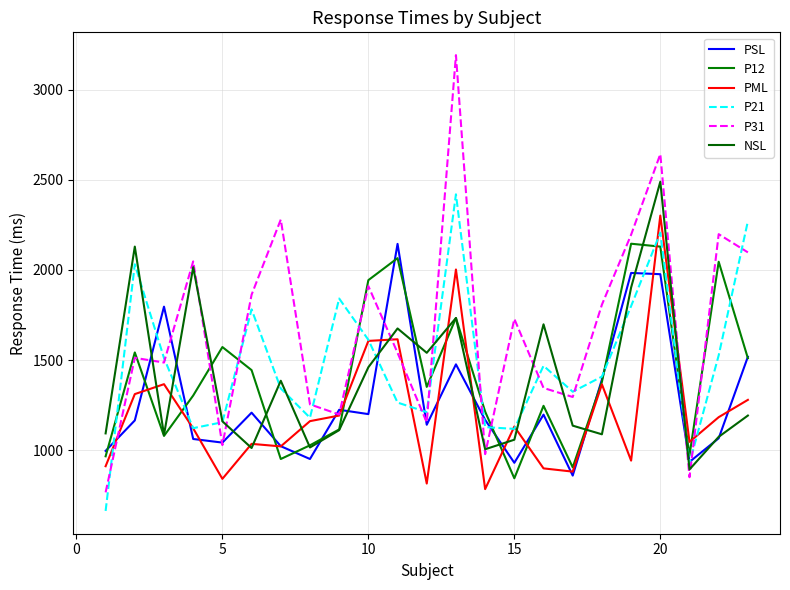

How many lines are shown in the chart?

6